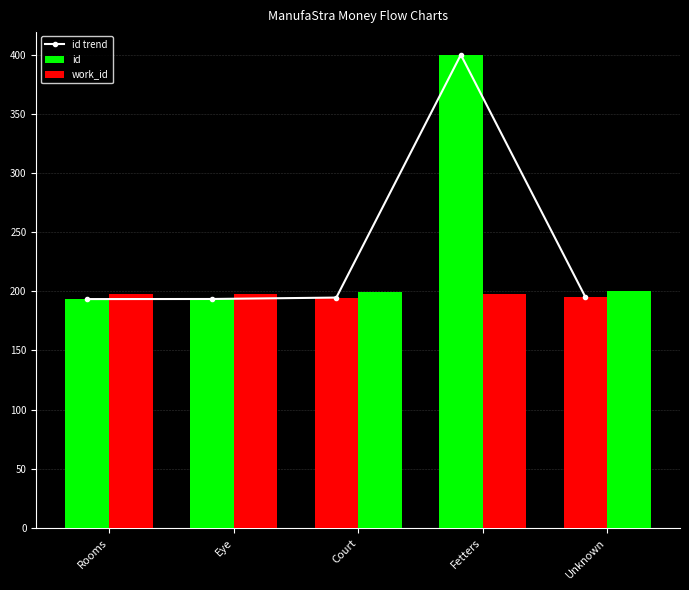

Rank the series by their maximum value, from highest to lowest.

id trend, id, work_id